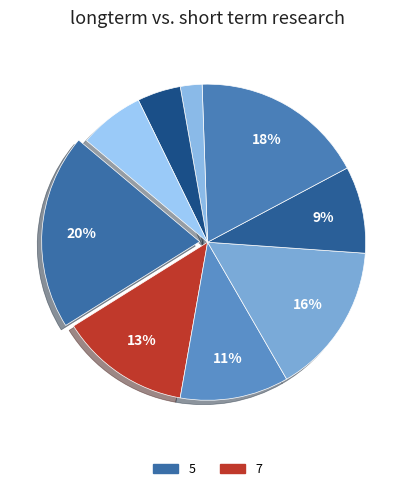

Which slice is the largest?

5